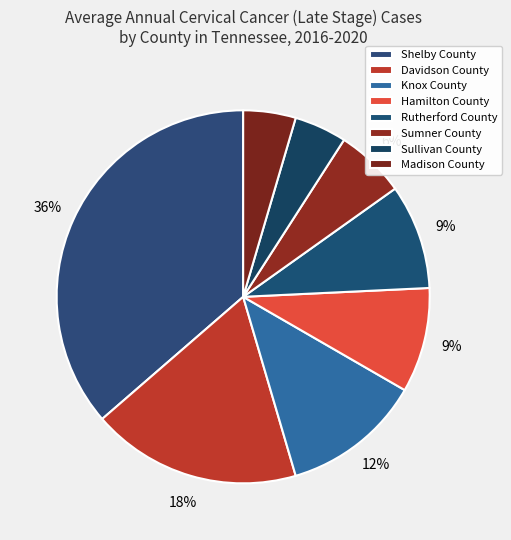

Which has a higher value, Sullivan County or Madison County?

Sullivan County